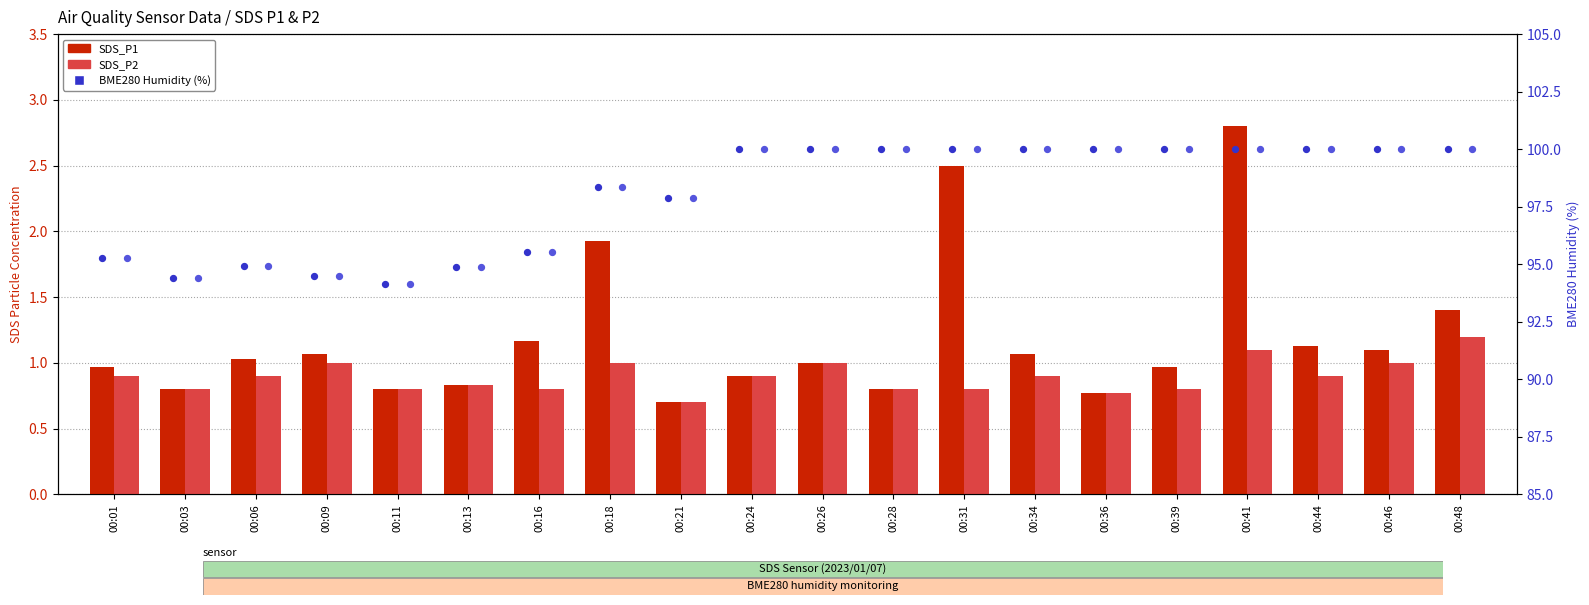

Which series has the largest total across all categories?

BME280 Humidity (%)